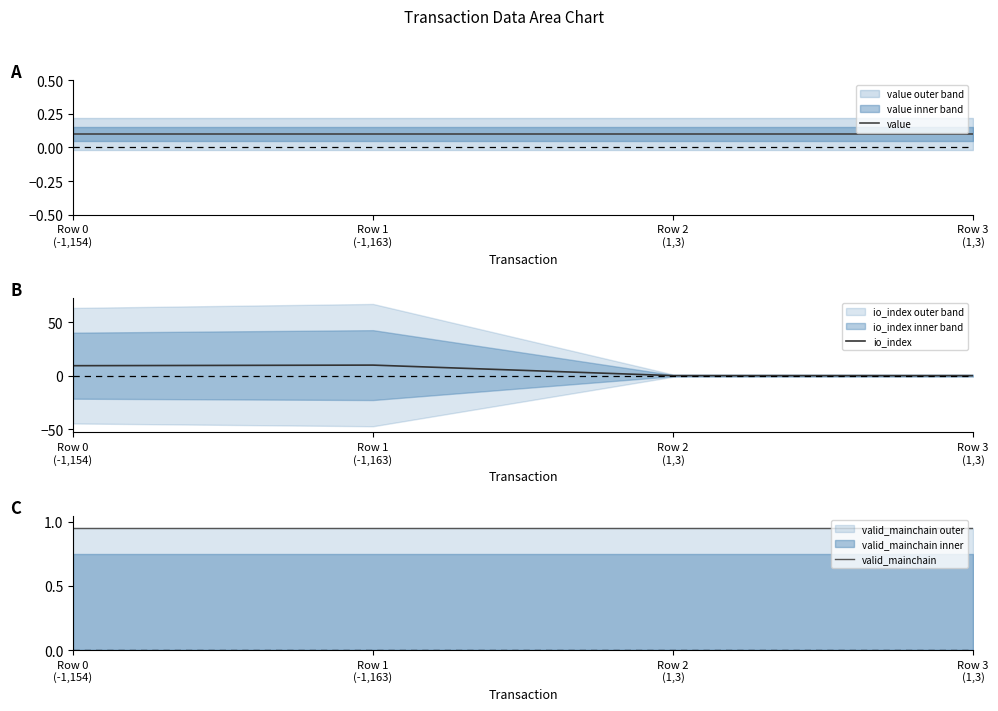

Which series has the largest range (max minus min)?

io_index